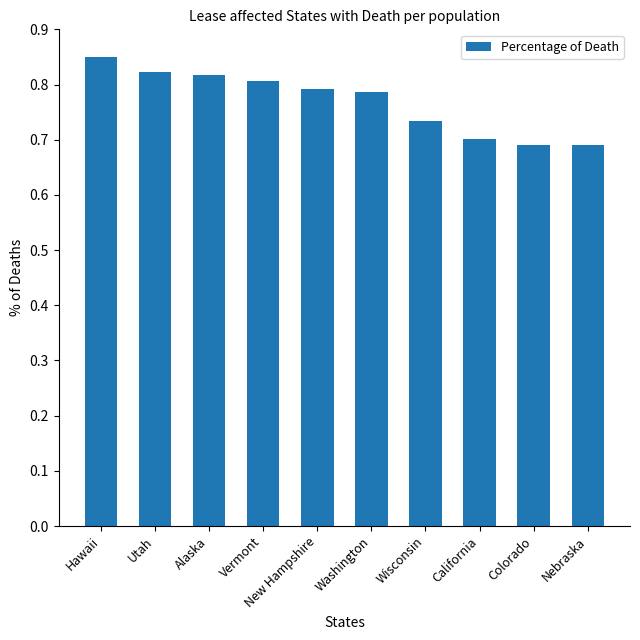

Are the bars horizontal?

No